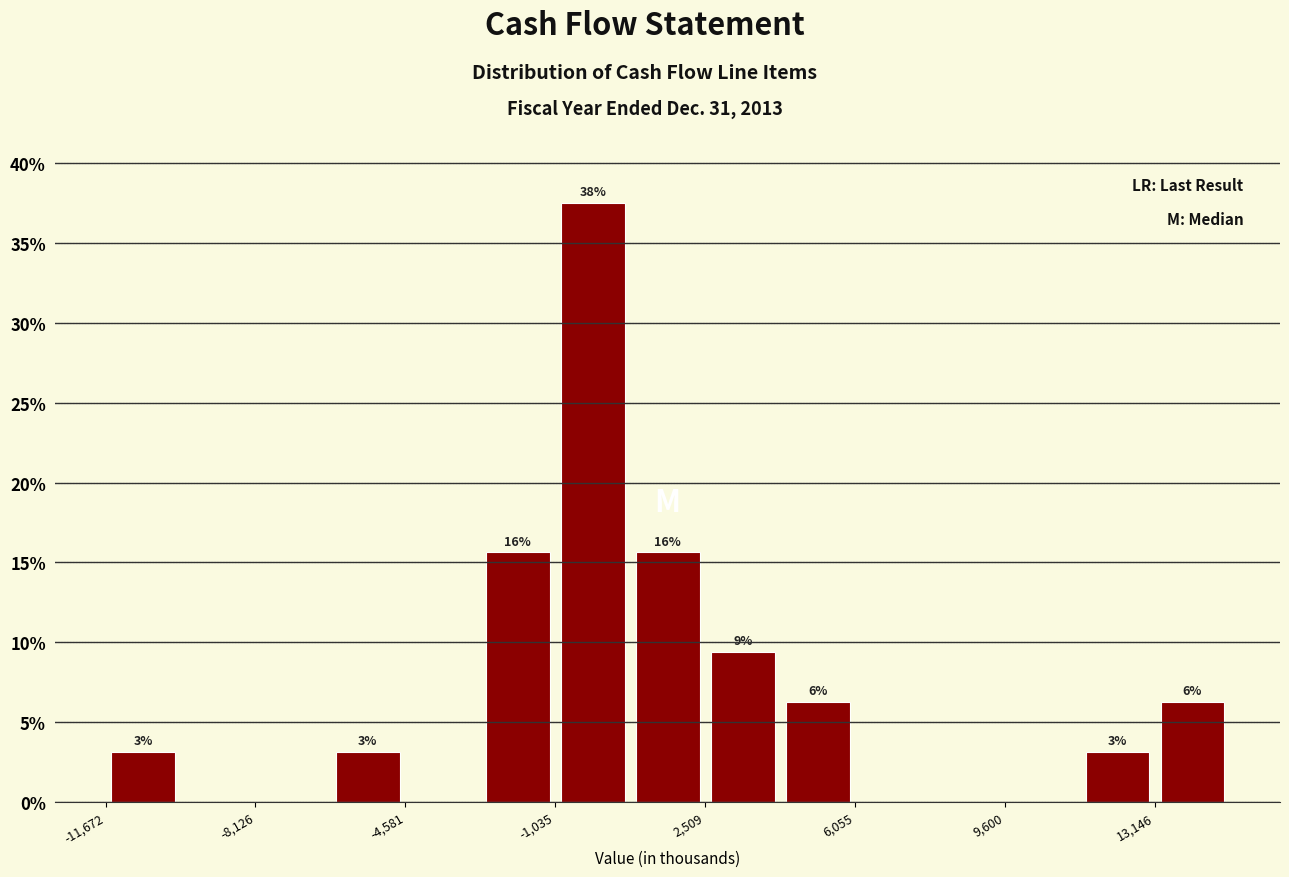

Read against the x-axis, roughly where is the centre of the tallest bar?

0